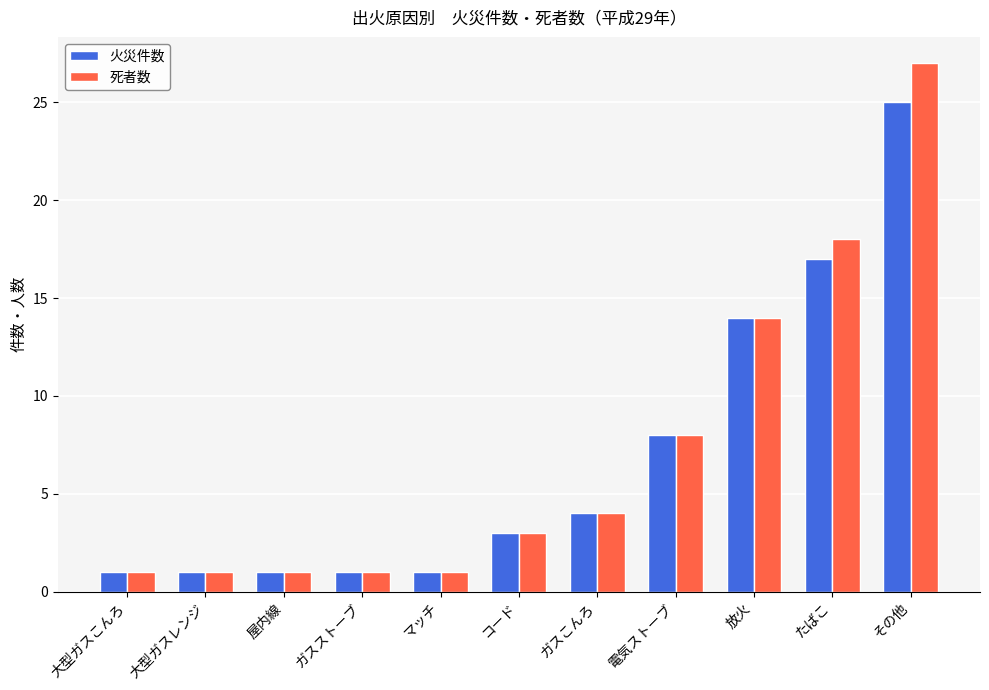

Which category has the highest value in the 死者数 series?

その他